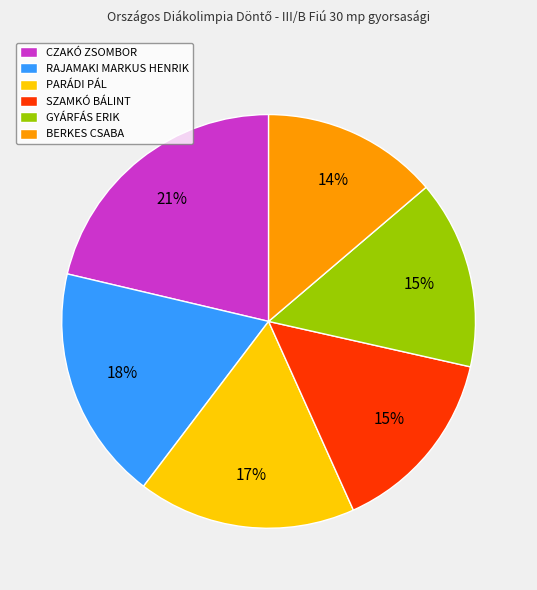

To the nearest percent, what percentage of the pie is BERKES CSABA?

14%